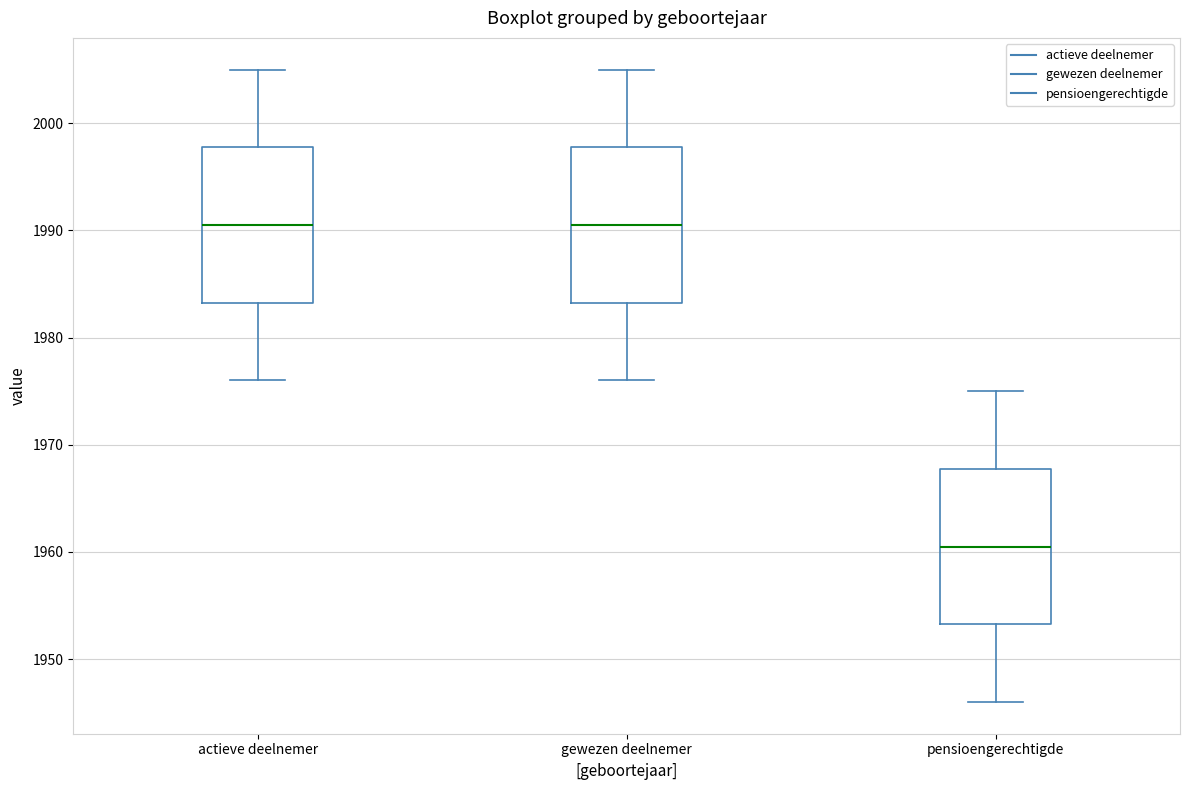

Where is the lower edge of the box for gewezen deelnemer on the y-axis? The values are not printed on the chart, so give them approximately, as read against the axis.

1983